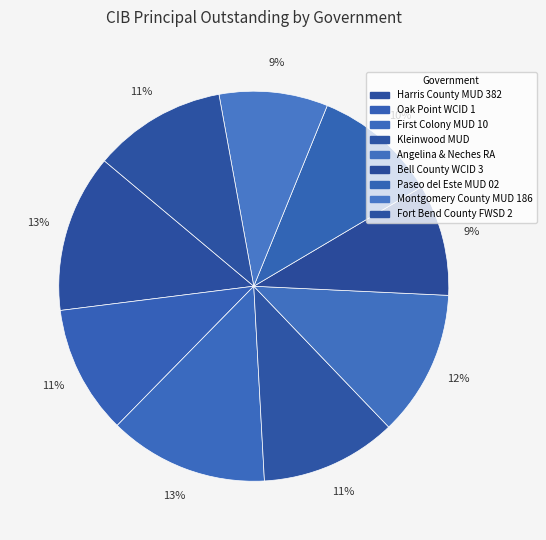

Which slice is the smallest?

Montgomery County MUD 186